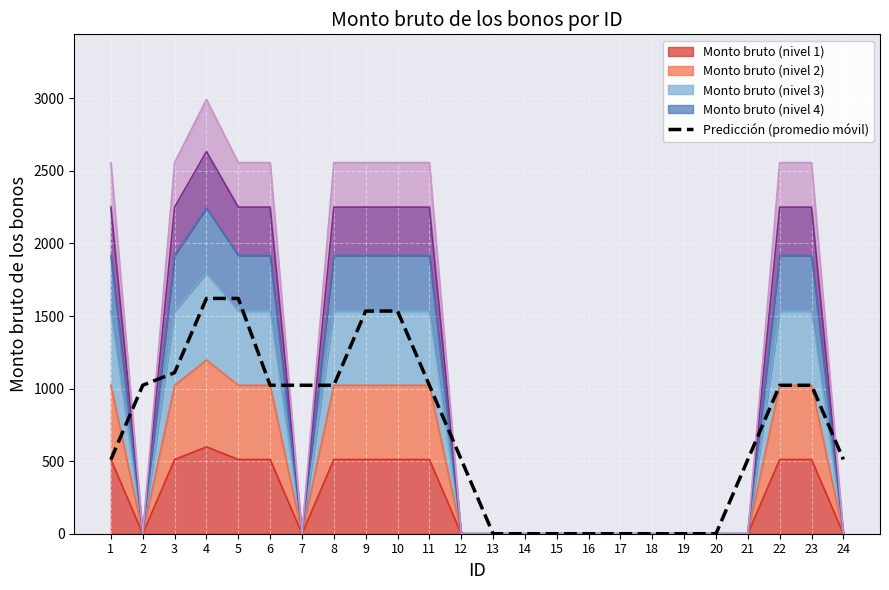

Reading right to left, what are all the values shown in this chart?

511.4	1022.8	1022.8	511.4	0.0	0.0	0.0	0.0	0.0	0.0	0.0	0.0	511.4	1022.8	1534.2	1534.2	1022.8	1022.8	1022.8	1621.2	1621.2	1109.8	1022.8	511.4